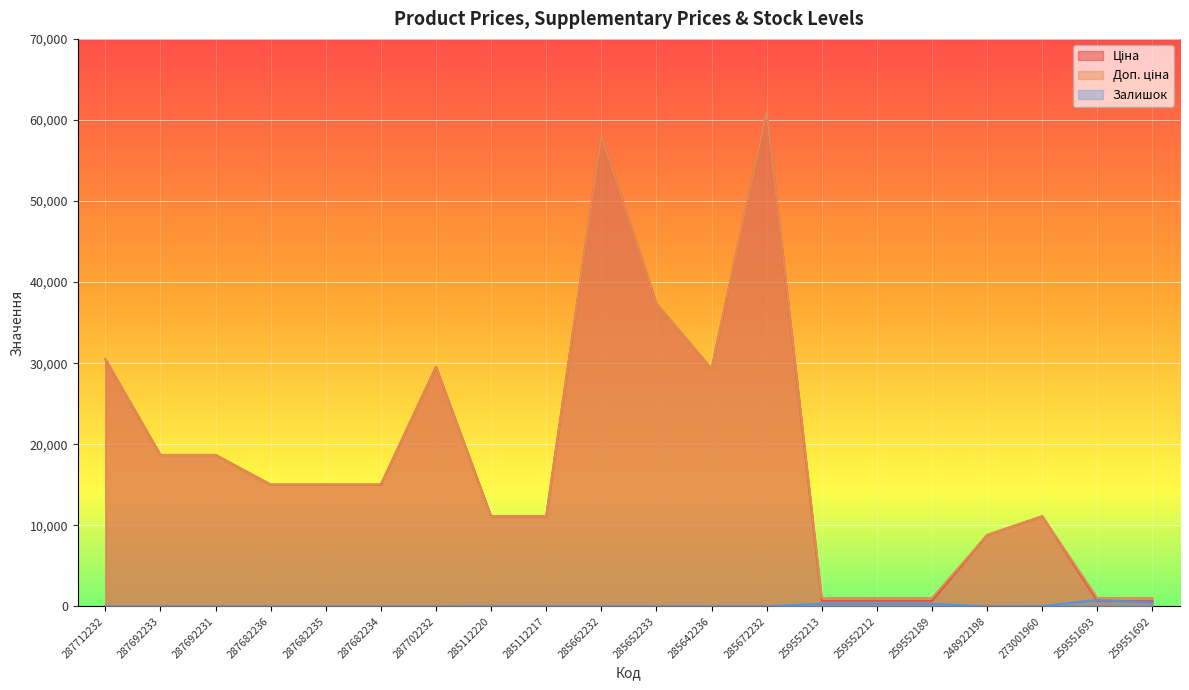

Reading right to left, transcribe all the data shown in this chart.

Ціна: 259551692=689.1	259551693=689.1	273001960=11113.6	248922198=8797.6	259552189=689.1	259552212=689.1	259552213=689.1	285672232=61024.7	285642236=29294.9	285652233=37343.0	285662232=58037.0	285112217=11113.6	285112220=11113.6	287702232=29548.9	287682234=15019.2	287682235=15019.2	287682236=15019.2	287692231=18671.5	287692233=18671.5	287712232=30512.3
Доп. ціна: 259551692=1017.8	259551693=1017.8	273001960=11113.6	248922198=8797.6	259552189=1017.8	259552212=1017.8	259552213=1017.8	285672232=61024.7	285642236=29294.9	285652233=37343.0	285662232=58037.0	285112217=11113.6	285112220=11113.6	287702232=29548.9	287682234=15019.2	287682235=15019.2	287682236=15019.2	287692231=18671.5	287692233=18671.5	287712232=30512.3
Залишок: 259551692=475.0	259551693=796.0	273001960=33.0	248922198=11.0	259552189=322.0	259552212=333.0	259552213=330.0	285672232=15.0	285642236=12.0	285652233=12.0	285662232=12.0	285112217=17.0	285112220=17.0	287702232=0.0	287682234=0.0	287682235=0.0	287682236=0.0	287692231=0.0	287692233=0.0	287712232=0.0